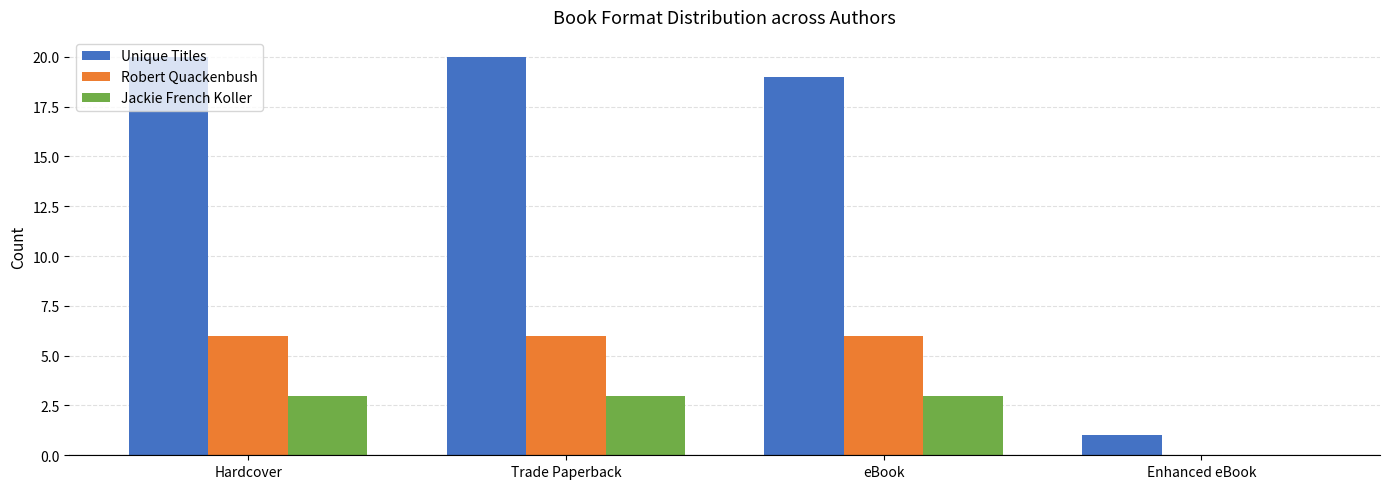

What is the approximate value of Robert Quackenbush at Hardcover?

6